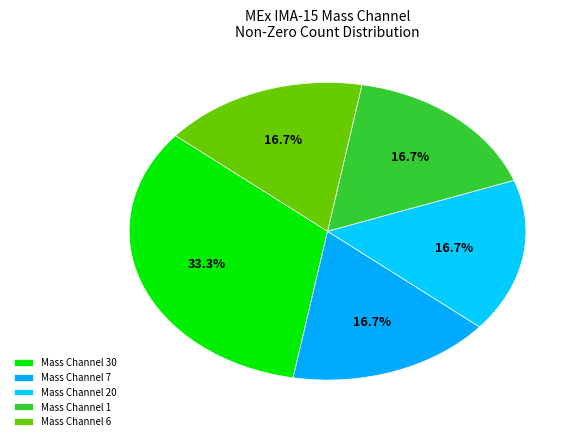

How many slices are in this pie chart?

5